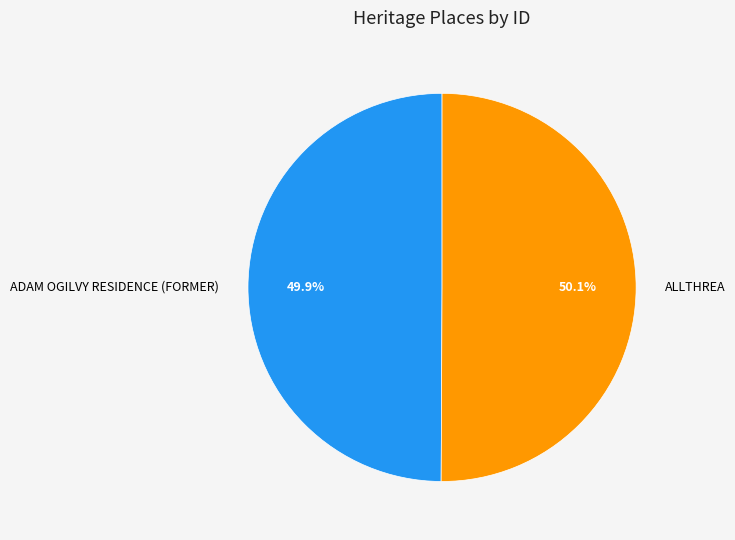

To the nearest percent, what percentage of the pie is ALLTHREA?

50%